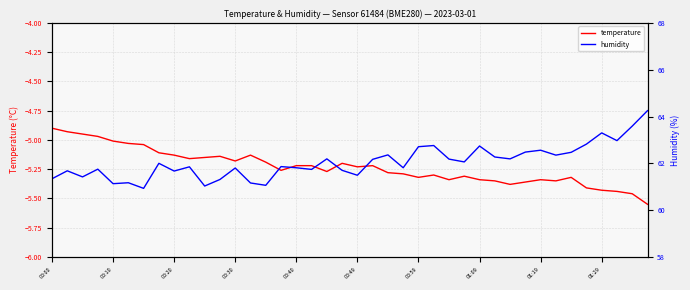

Is this an area chart (filled region under the line)?

No